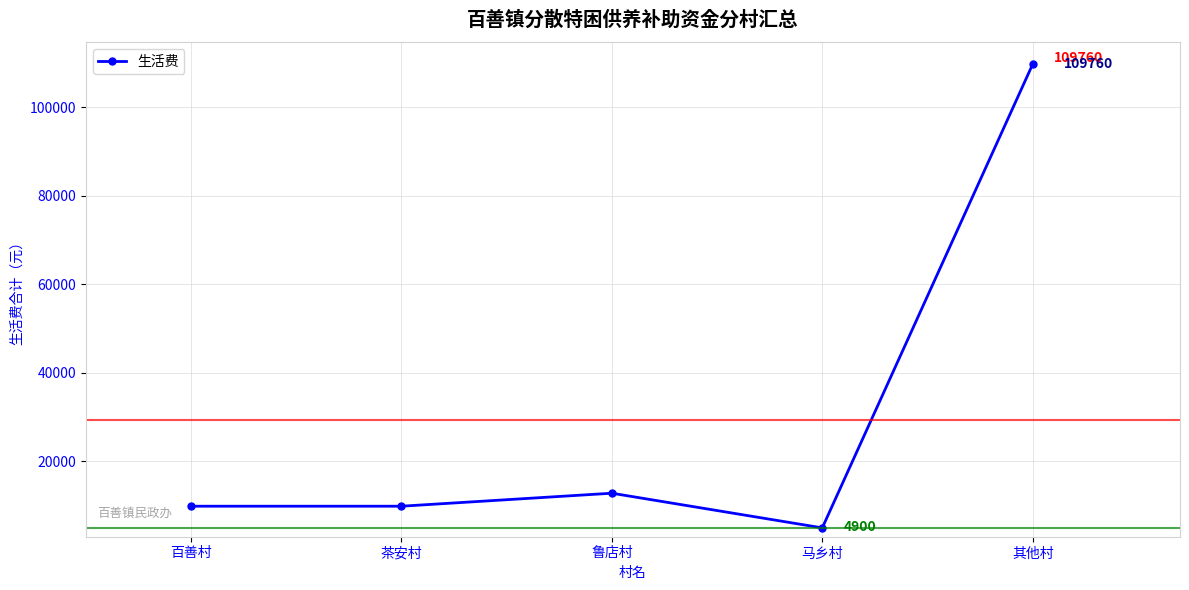

What is the smallest value displayed?

4900